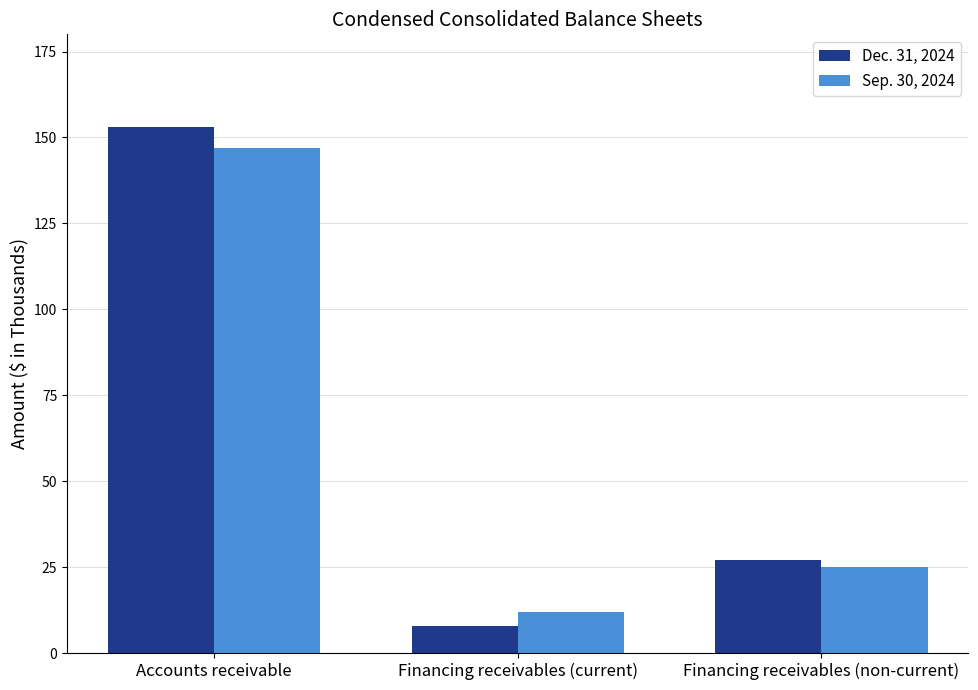

What are all the series names shown in the legend?

Dec. 31, 2024, Sep. 30, 2024